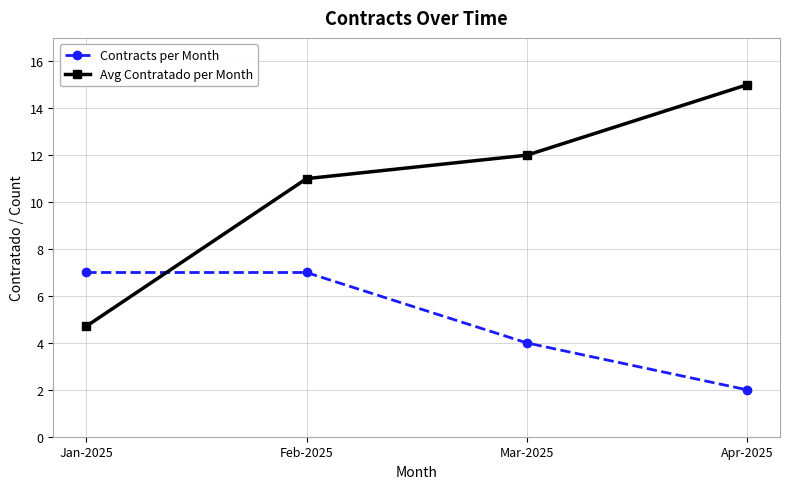

List the series in order of their overall mean, highest first.

Avg Contratado per Month, Contracts per Month